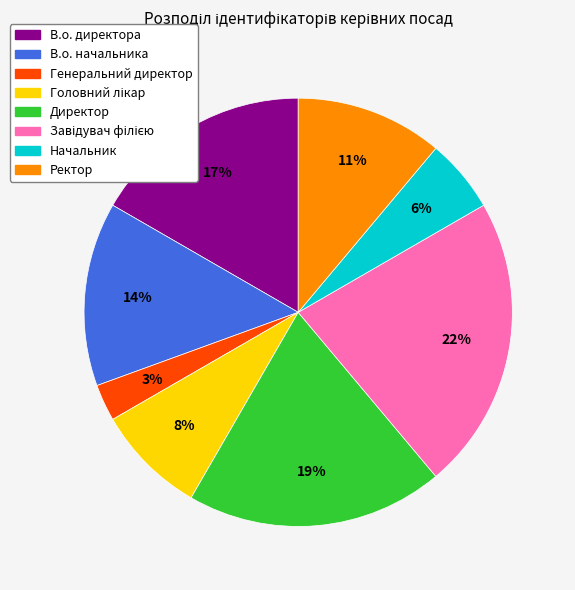

To the nearest percent, what is the difference between the largest and smallest slice percentages?

19%